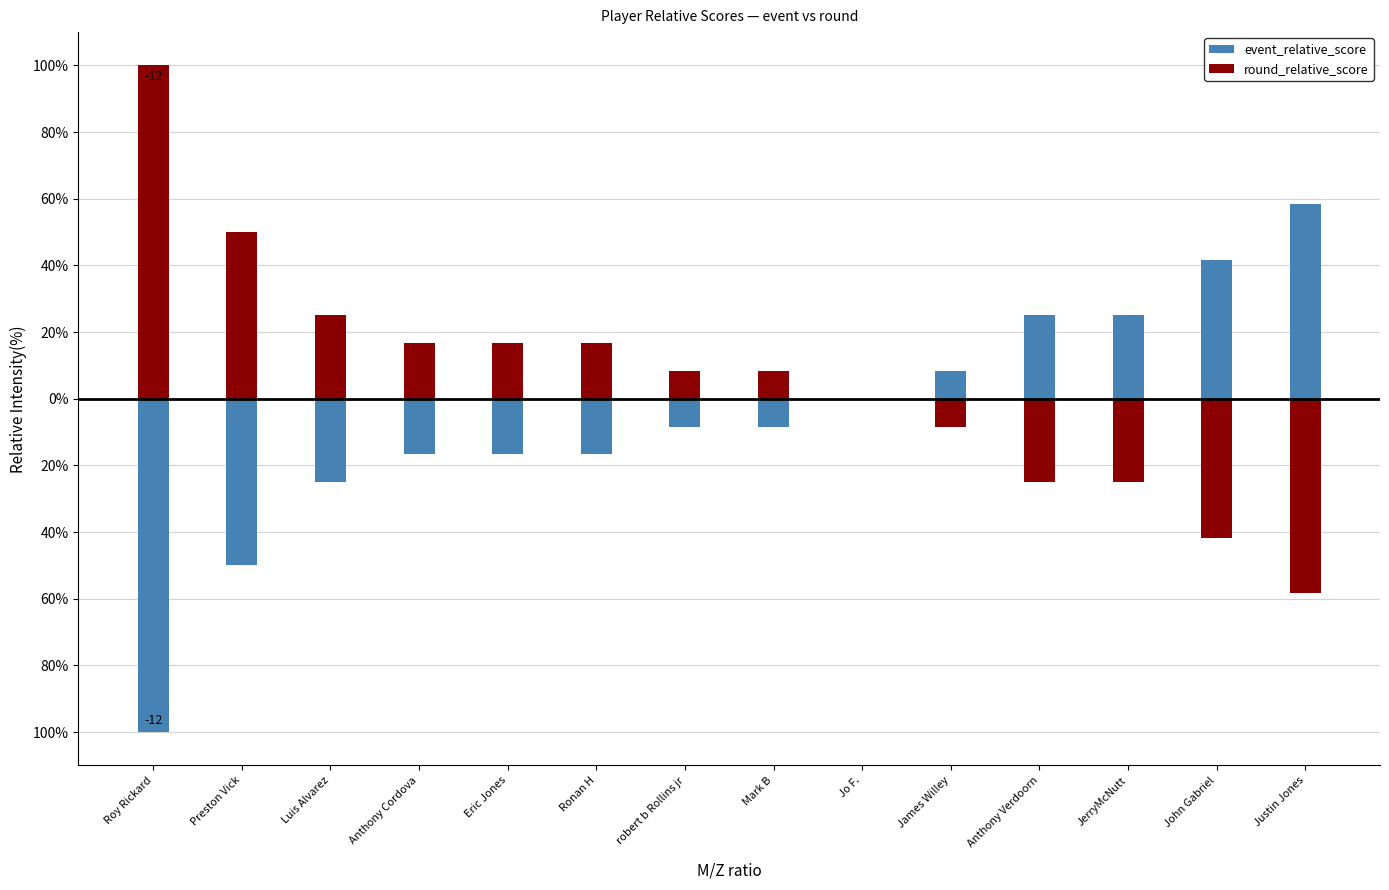

What is the minimum value for event_relative_score?

-100.0